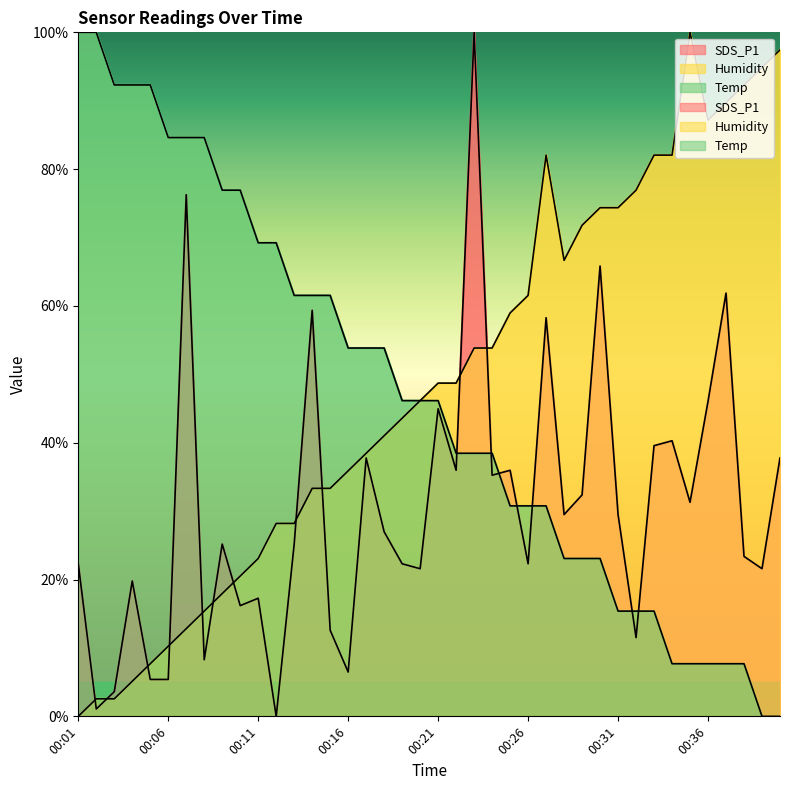

After their last crossing, which series has the higher values: Humidity or Temp?

Humidity